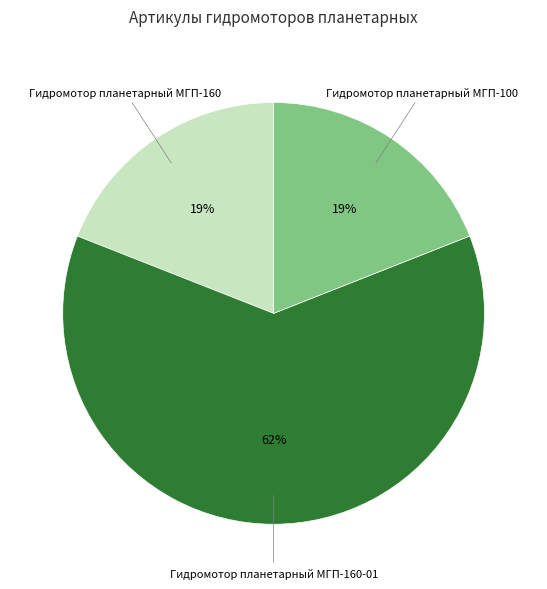

To the nearest percent, what is the average slice percentage?

33%